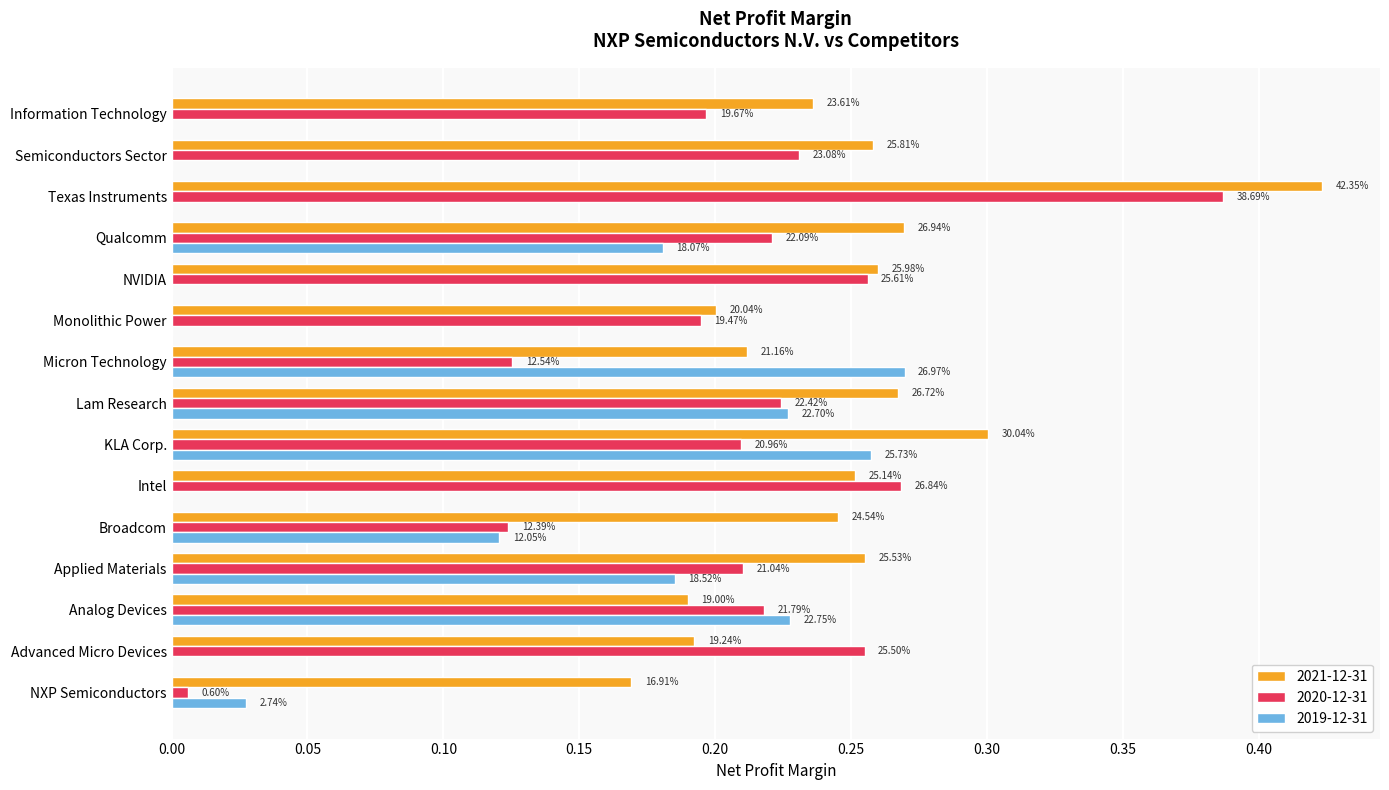

The 2019-12-31 series shows 0.4 at Micron Technology. True or false?

False